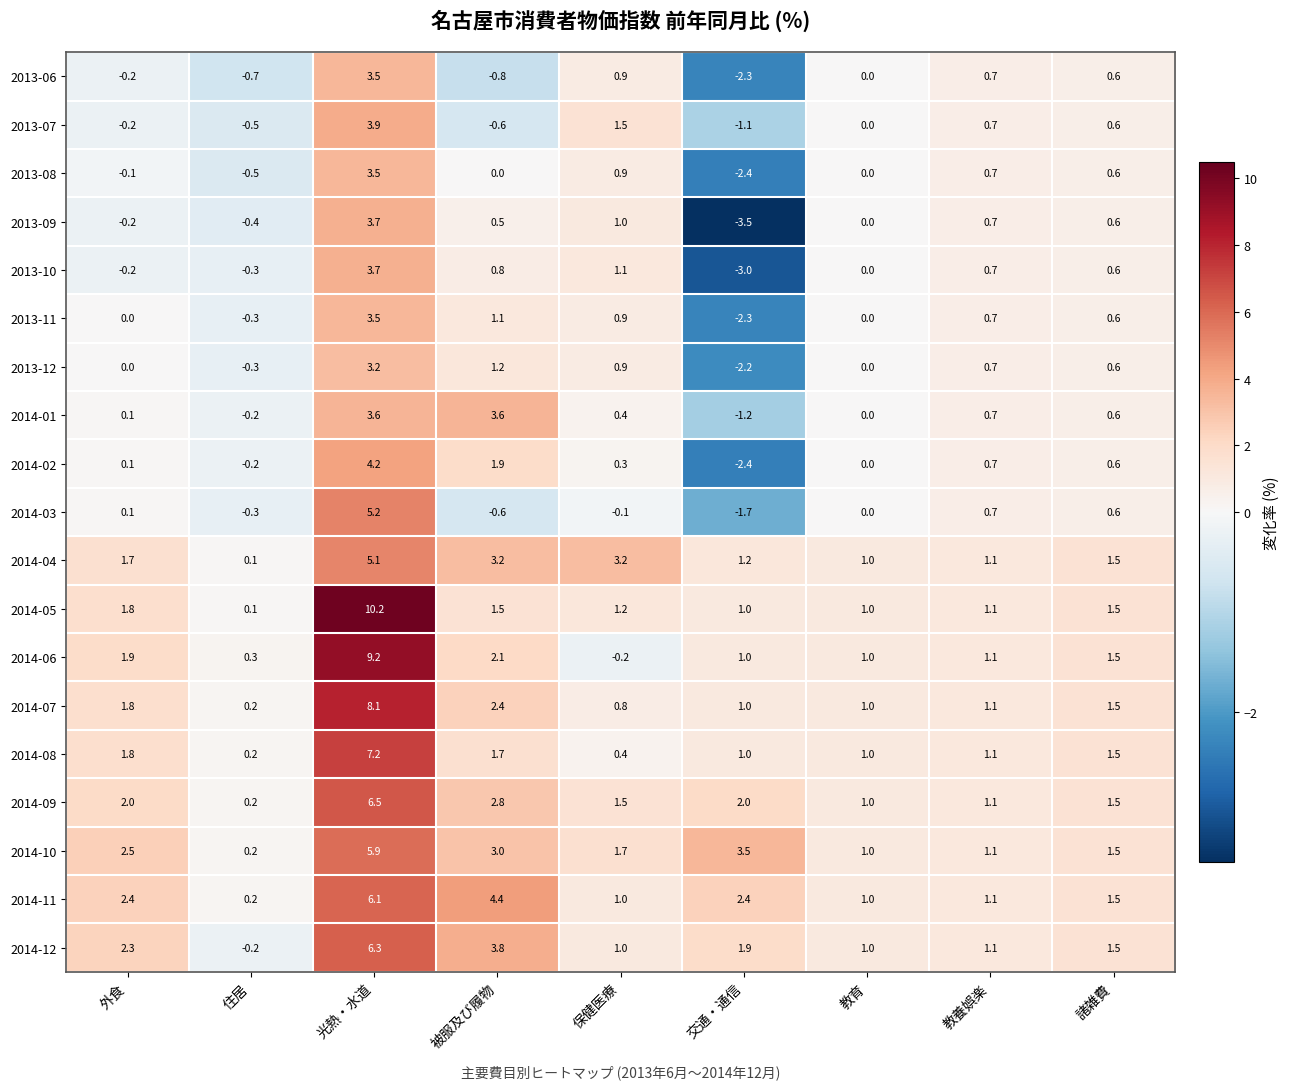

At which label does 2014-01 first exceed 0?

外食